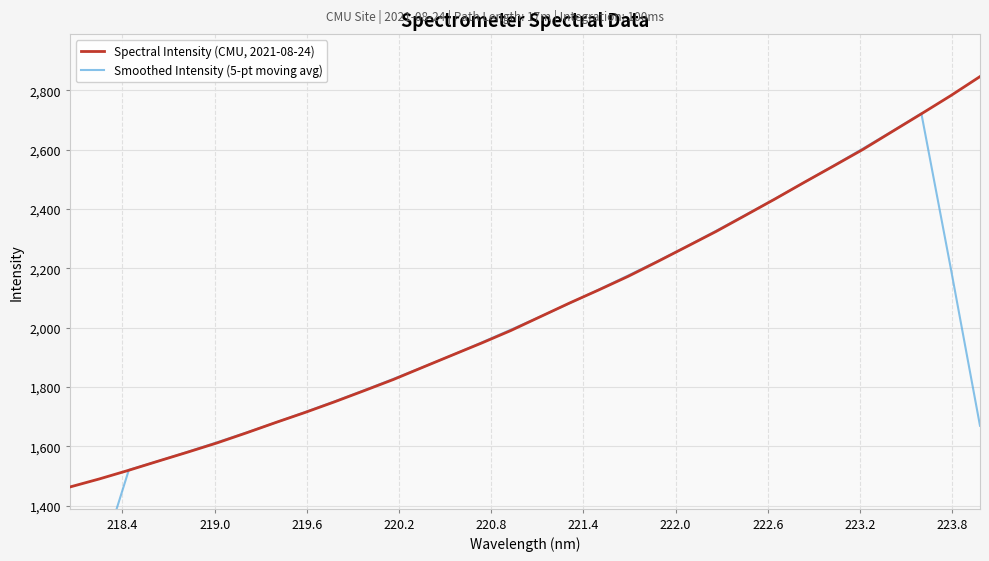

Is this an area chart (filled region under the line)?

No